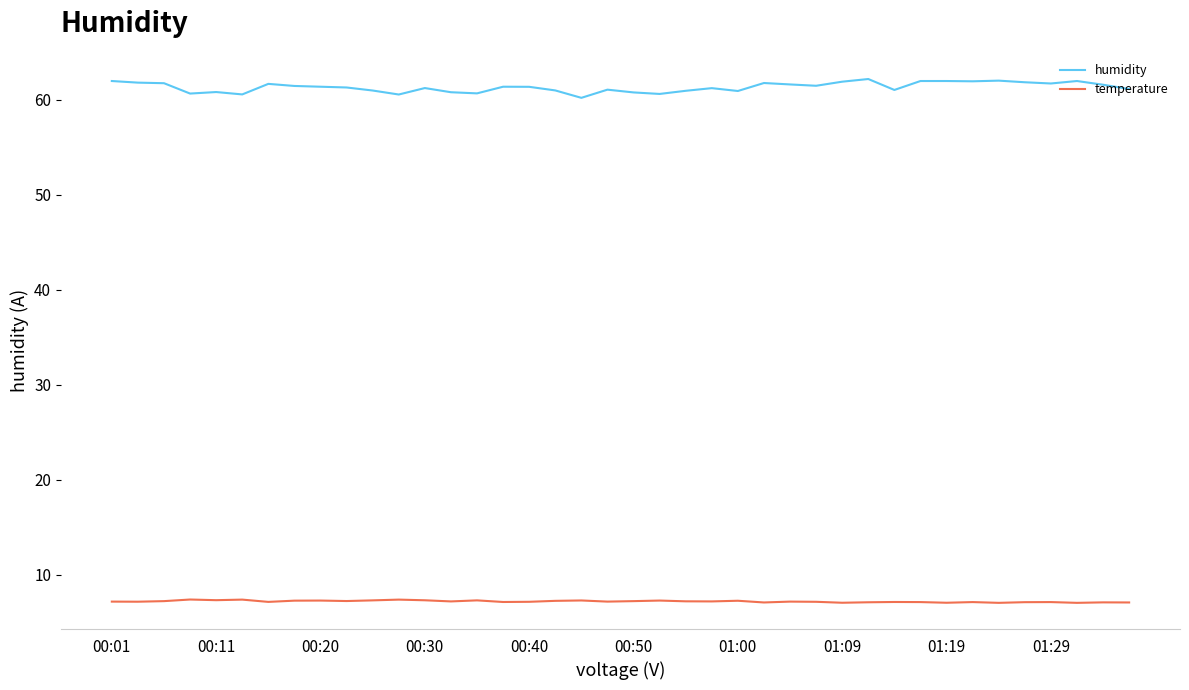

What is the smallest value displayed?

7.0